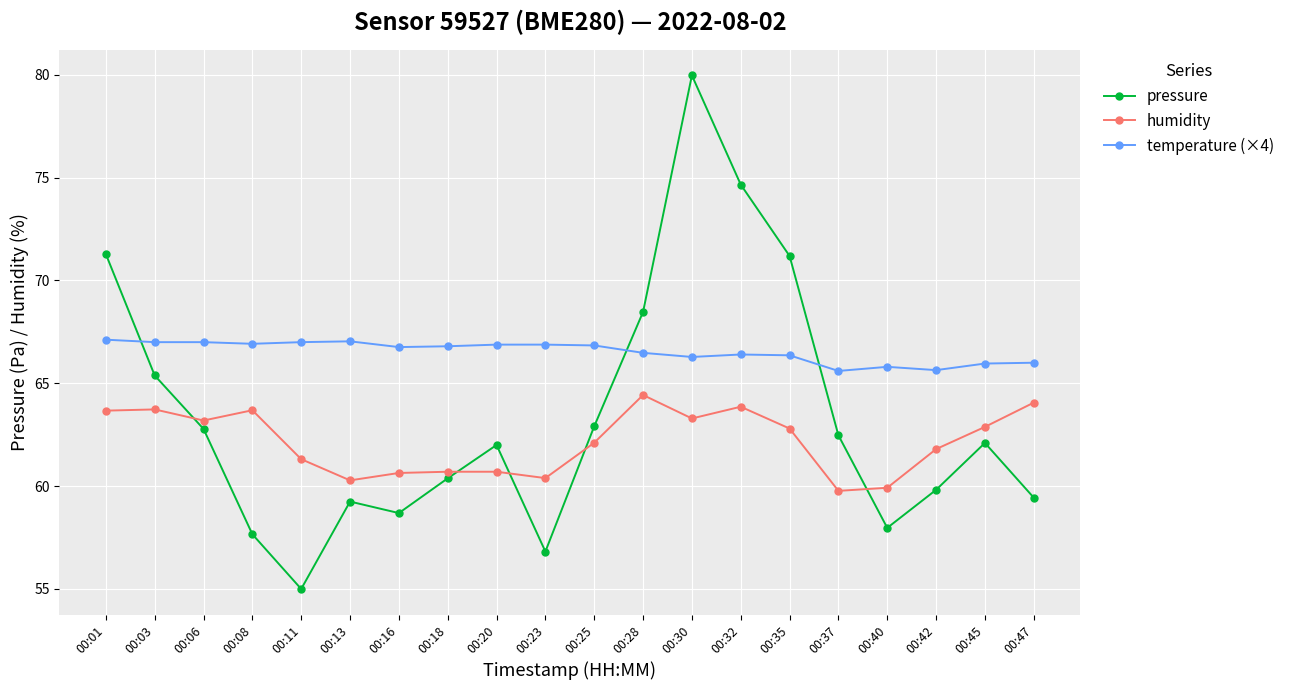

What is the value of the pressure point at the 8th from the left?

60.4